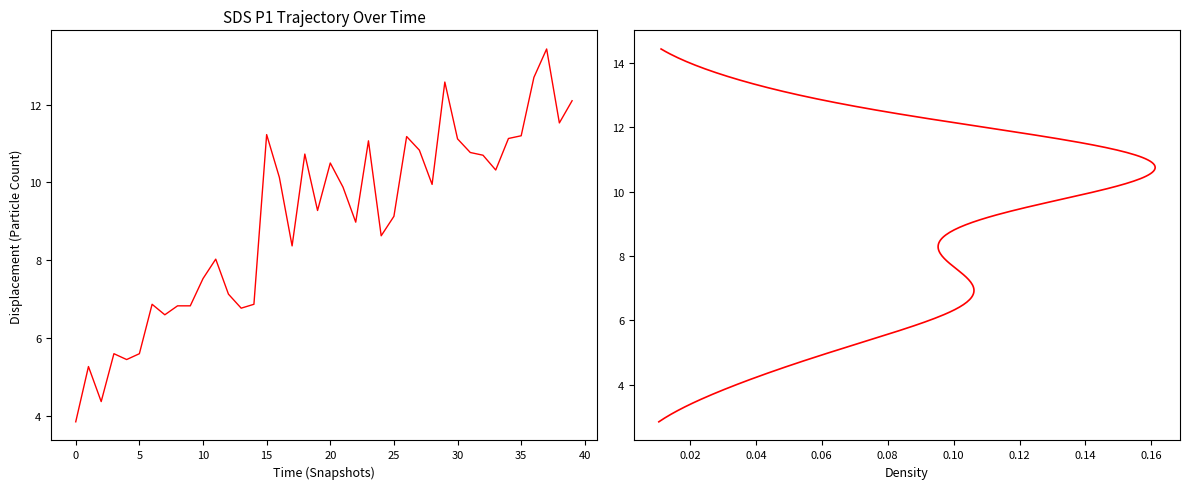

Count the number of categories in the chart.

40